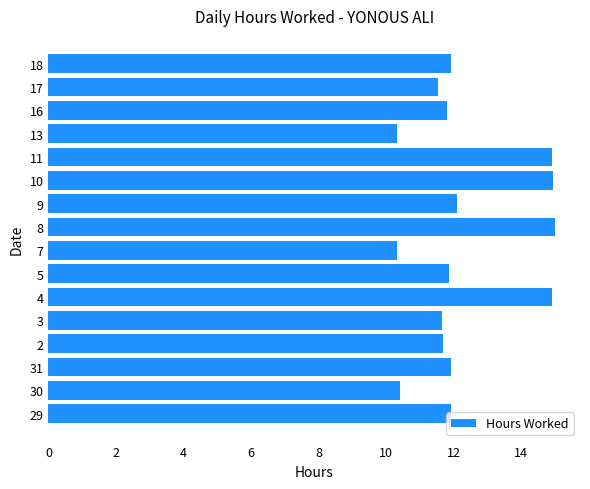

Count the values in the range 11 to 14.

9